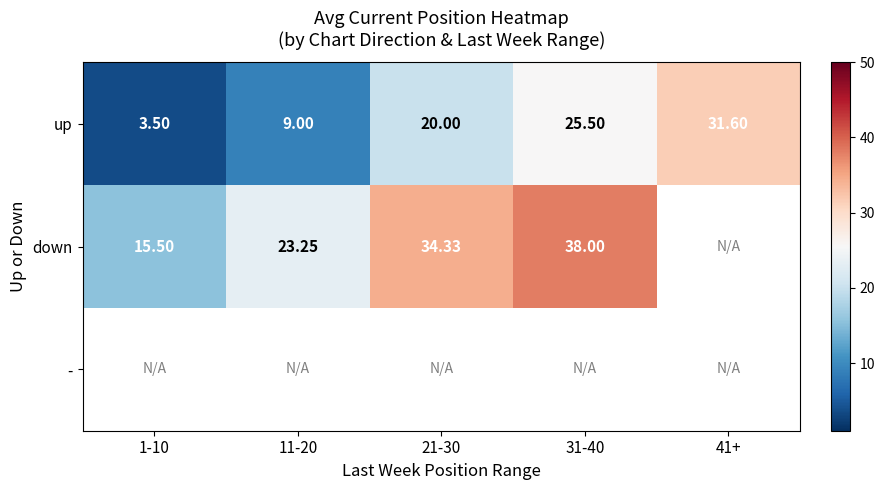

Is the value of up at 1-10 greater than the value of down at 21-30?

No